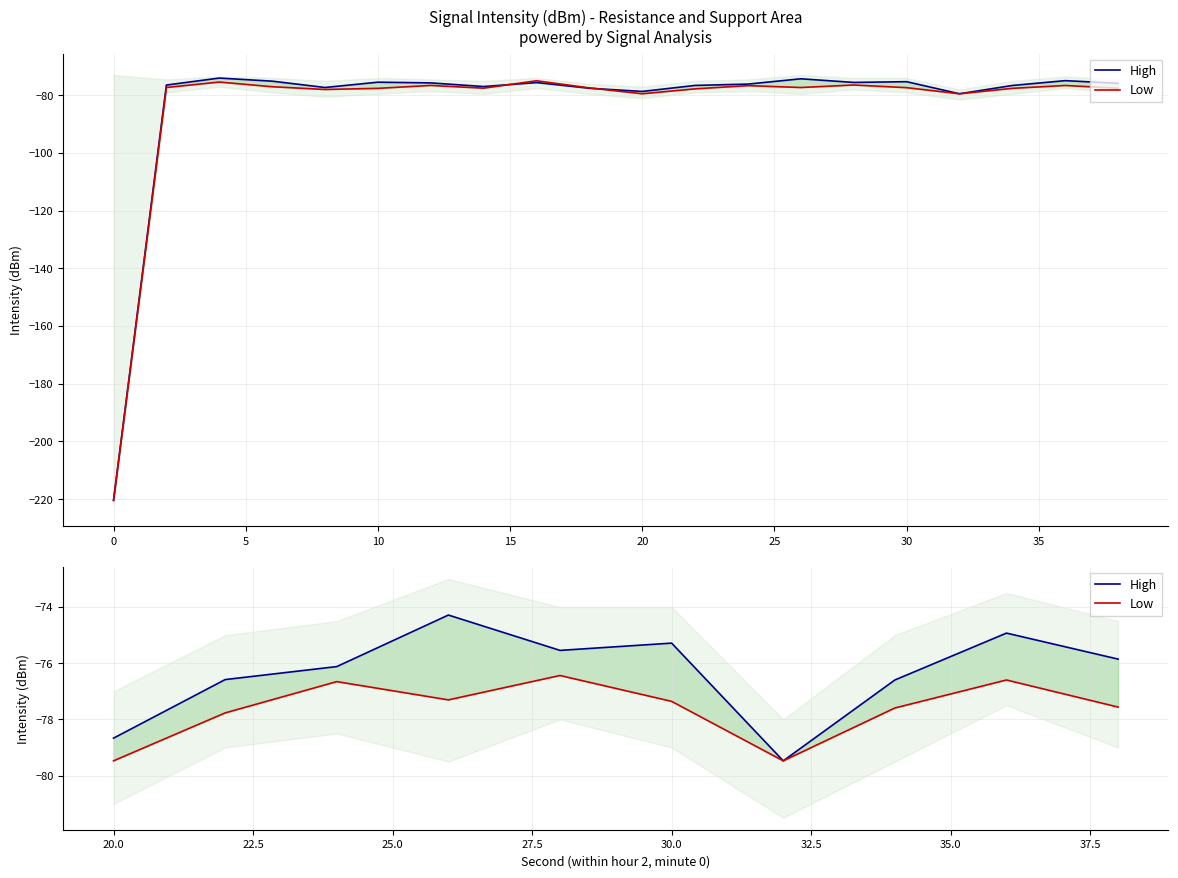

How many categories are shown in the chart?

10